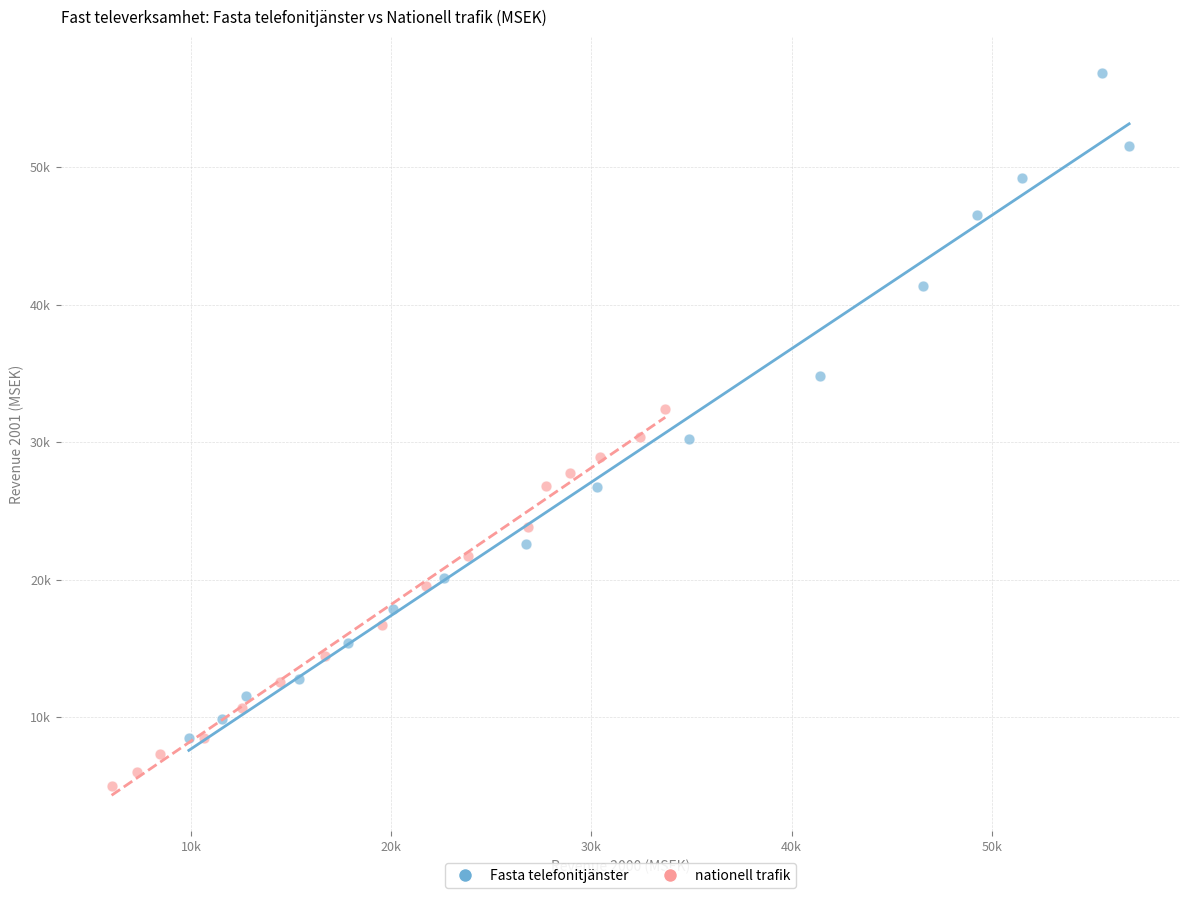

Which series has the widest spread of Y values?

Fasta telefonitjänster